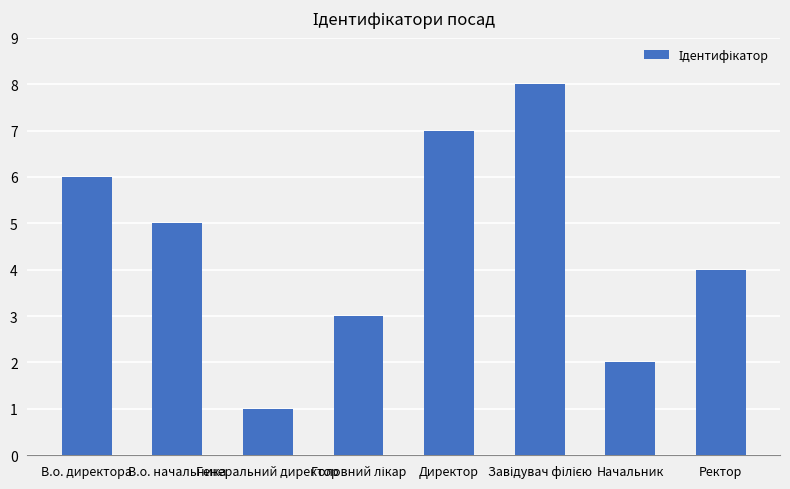

What is the greatest value displayed?

8